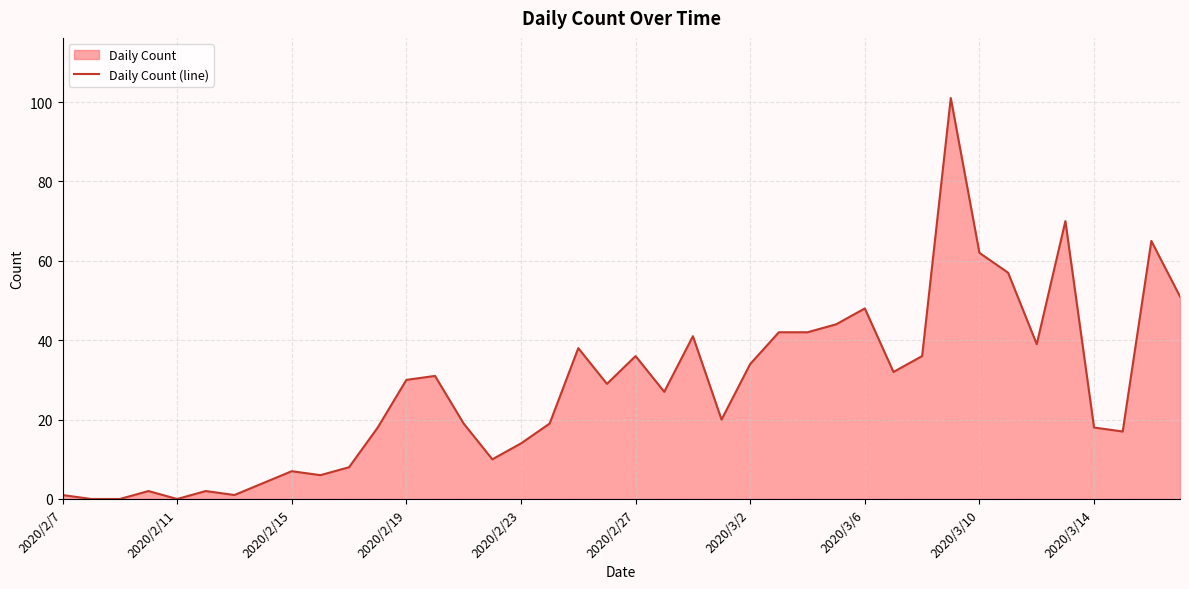

The value at 2020/2/11 is 44. True or false?

False